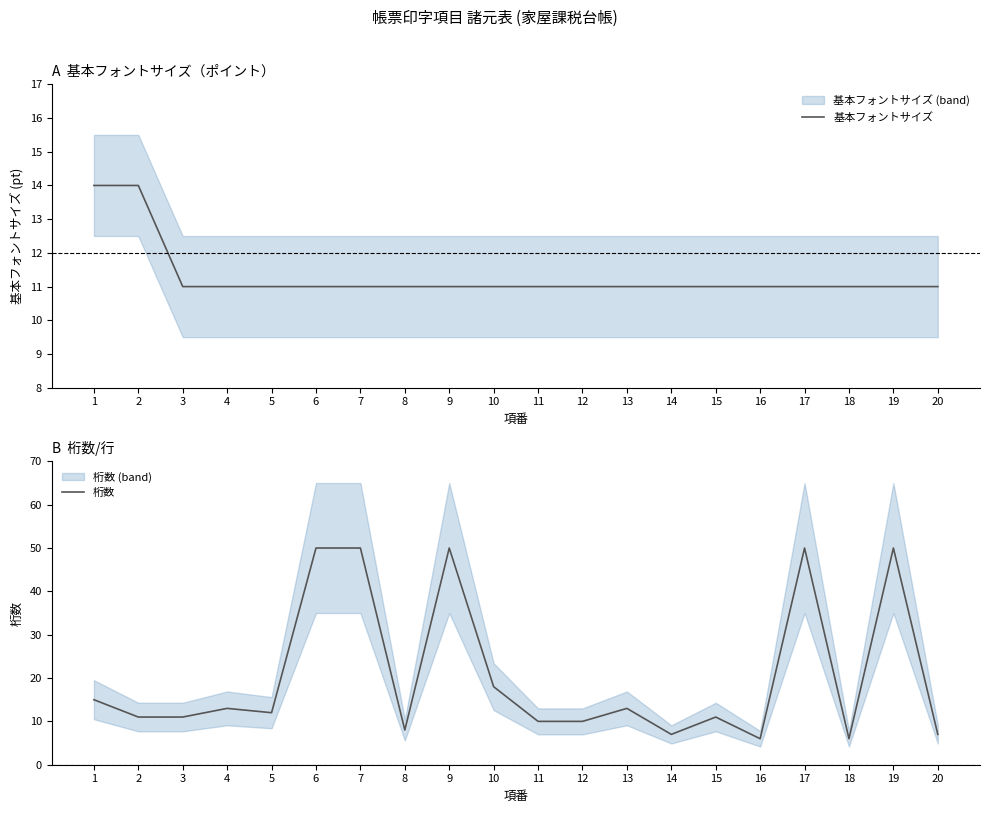

Read the 基本フォントサイズ value at 14.

11